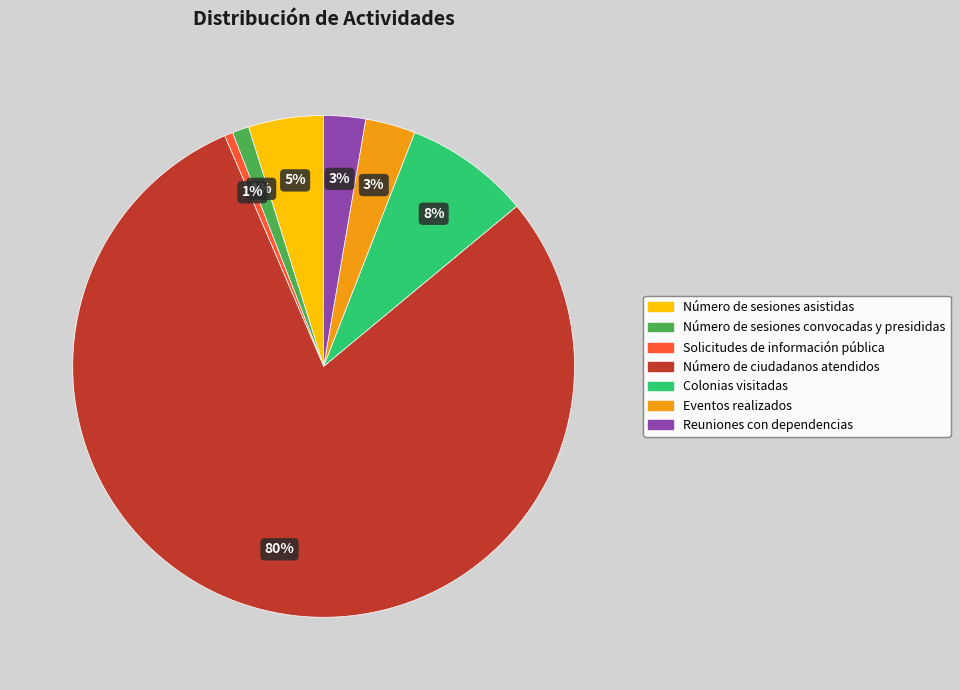

Is it true that Solicitudes de información pública is 1% of the pie?

True